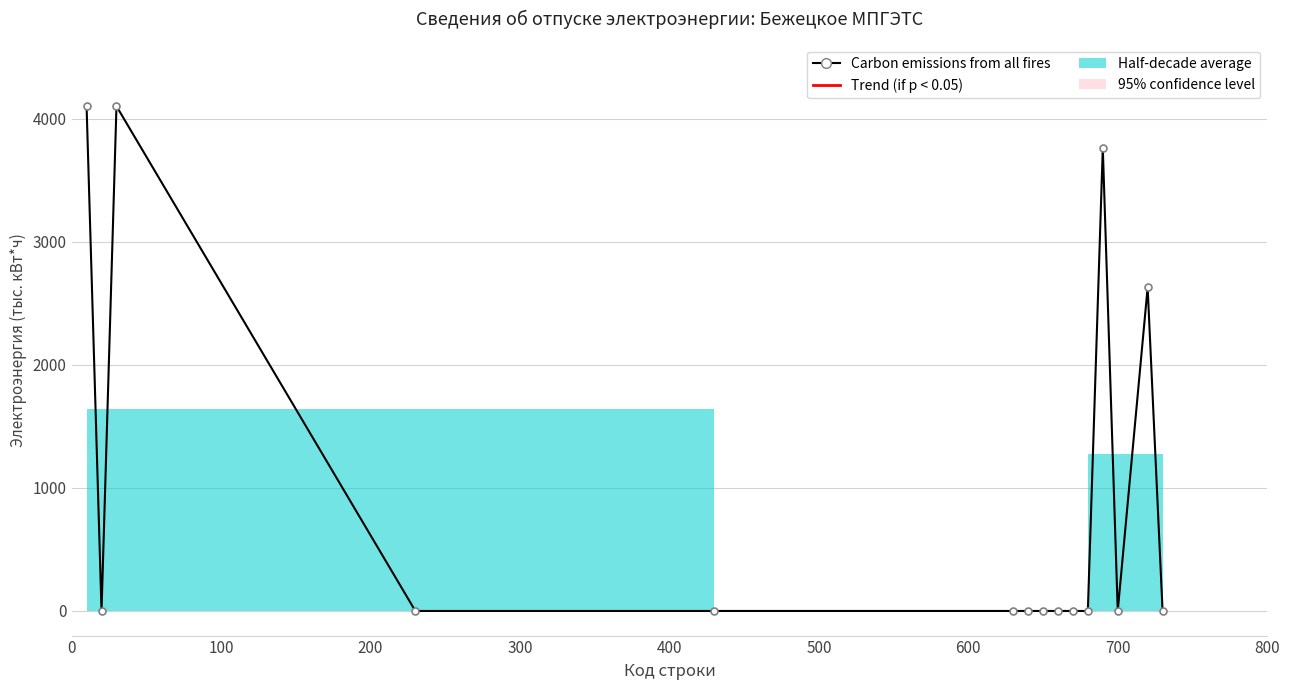

What is the maximum value shown in the chart?

4100.5